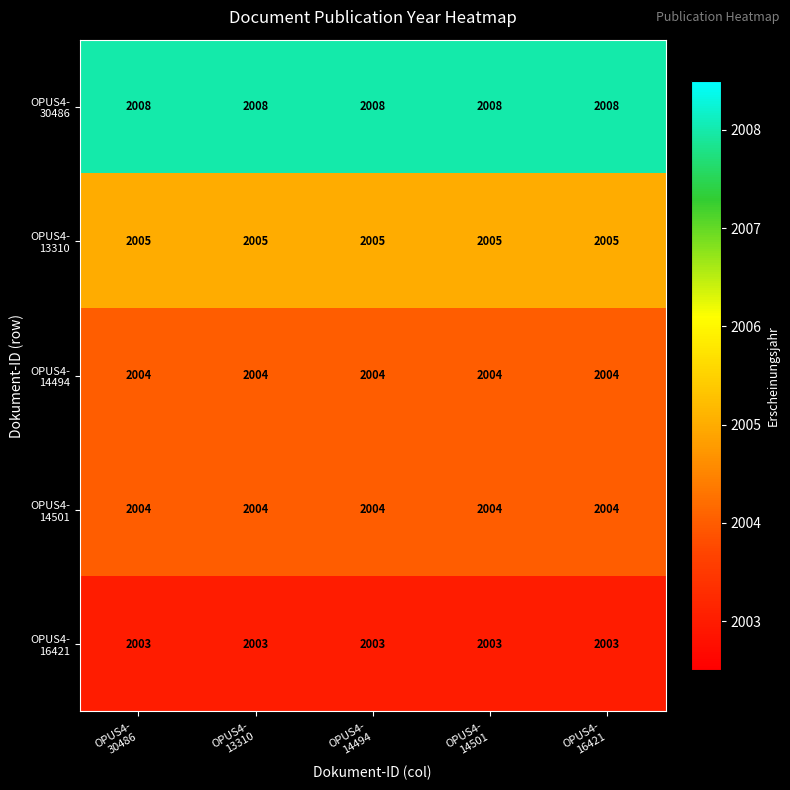

What is the greatest value displayed?

2008